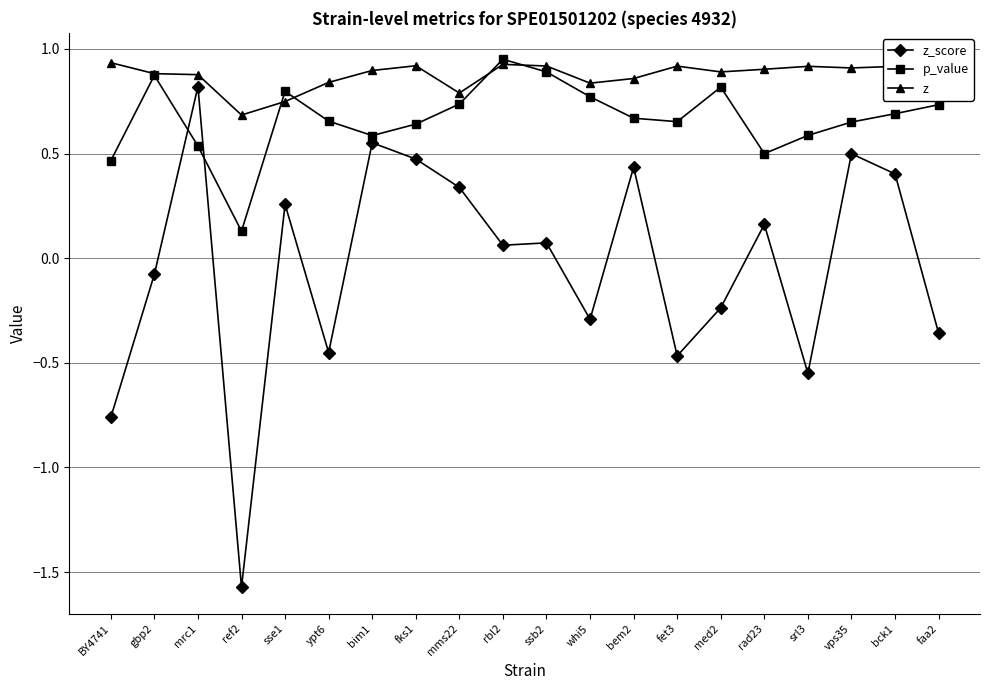

What is the value of the z_score point at the 12th from the left?

-0.3